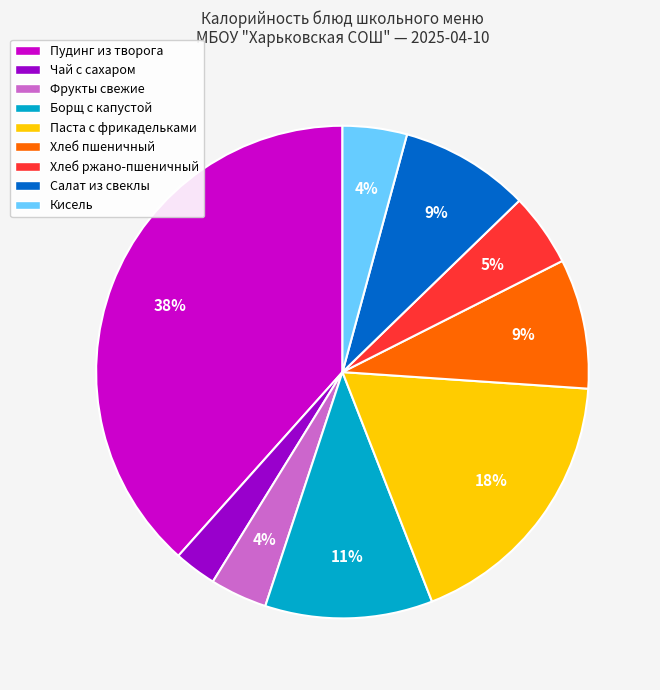

What percentage is the Хлеб пшеничный slice, to the nearest percent?

9%